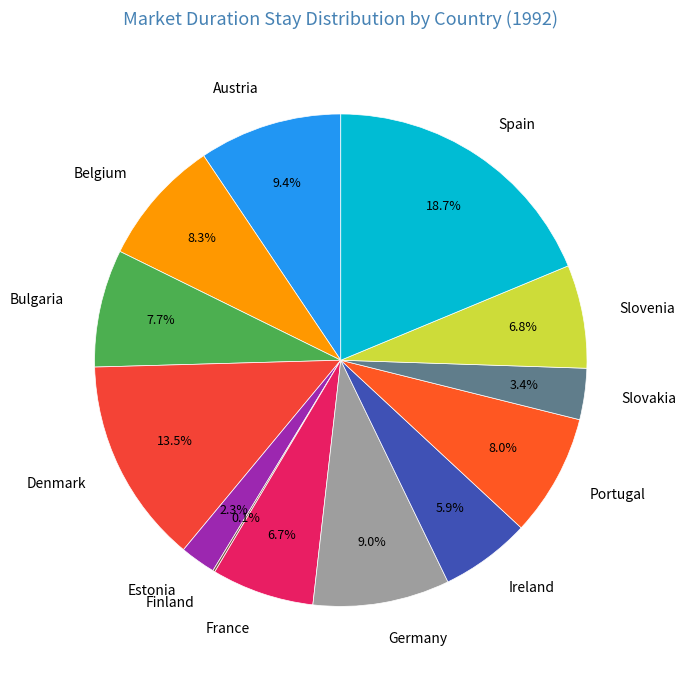

How much of the chart is everything except France?

93.3%